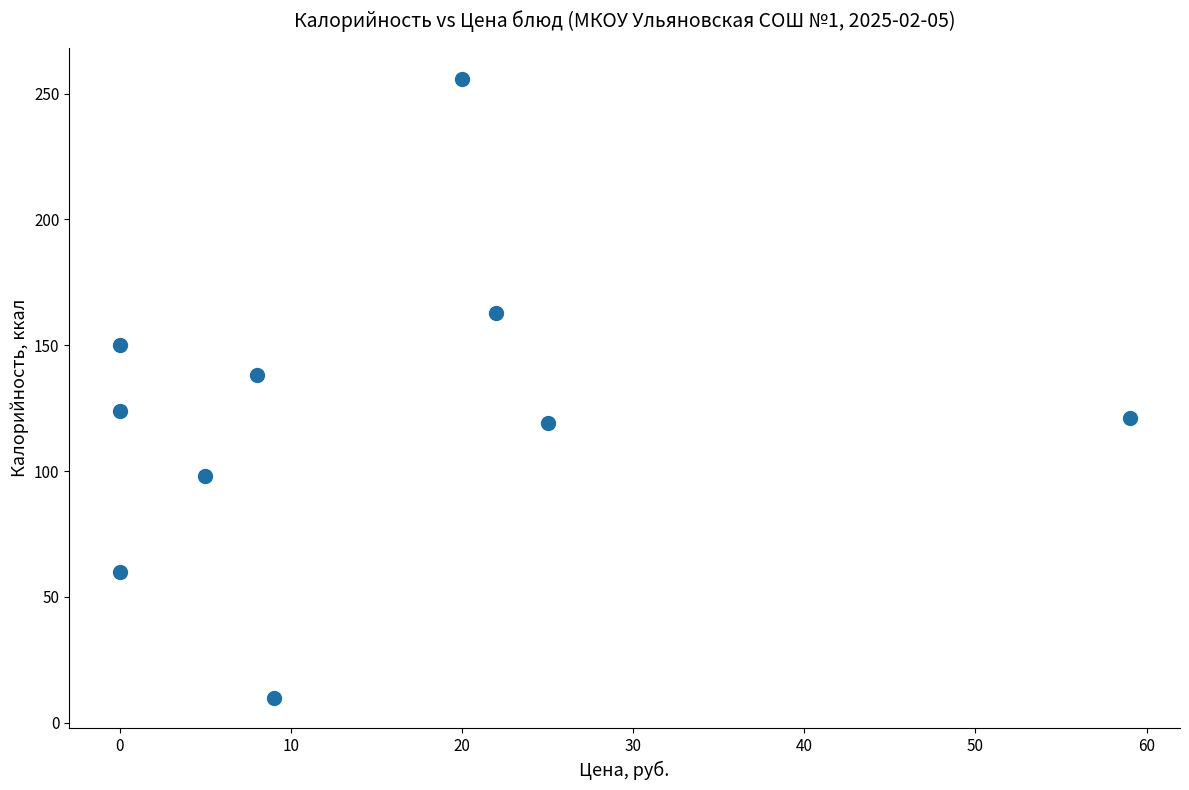

What Y value in the scatter plot is closest to 133?

138